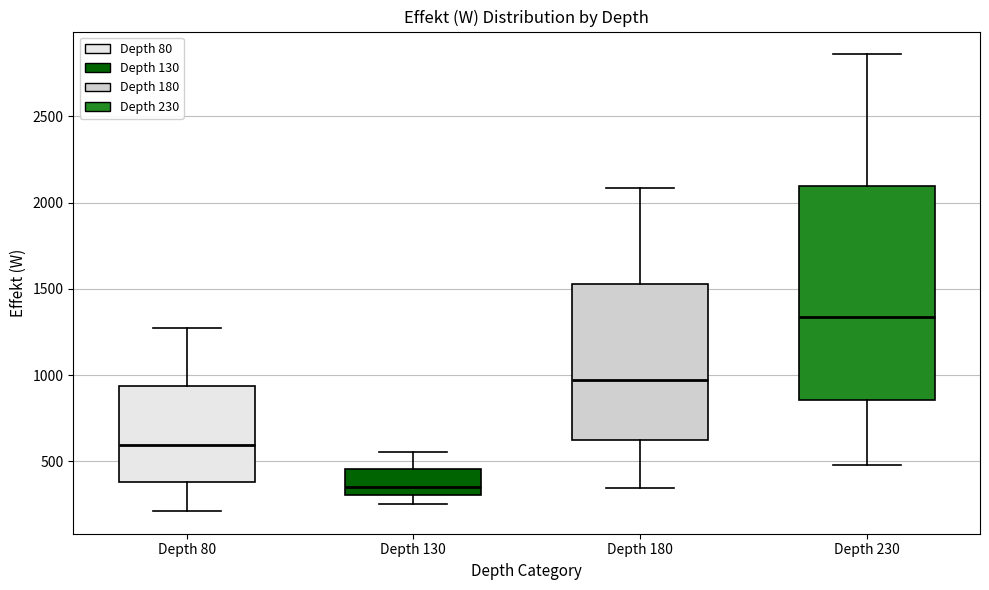

Where is the upper edge of the box for Depth 130 on the y-axis? The values are not printed on the chart, so give them approximately, as read against the axis.

450